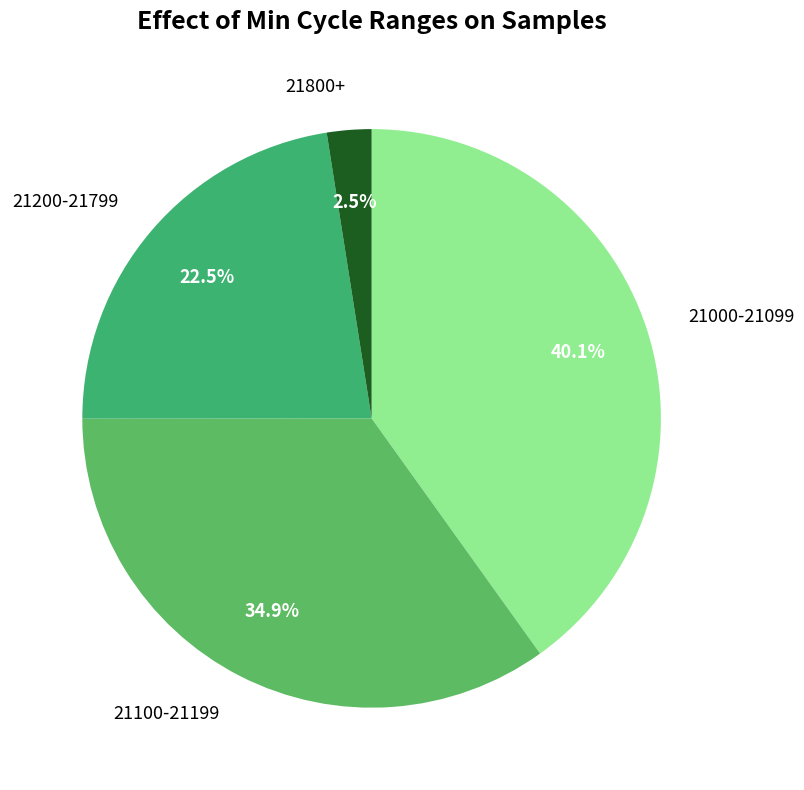

Combined, what portion of the pie is 21800+ and 21100-21199?

37.4%